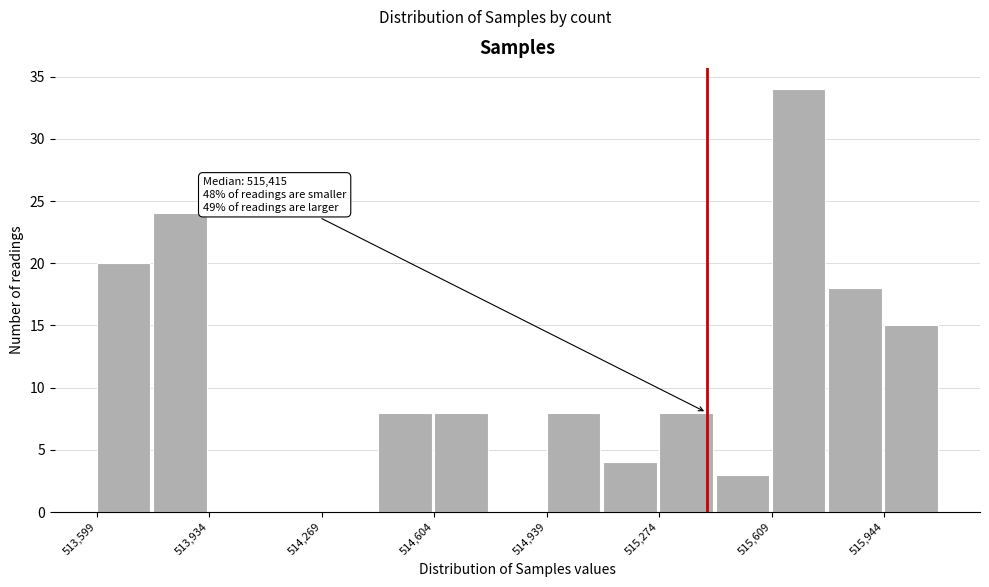

Around what value on the x-axis is the tallest bar? Give the approximate position of its centre, as read against the axis.

515700